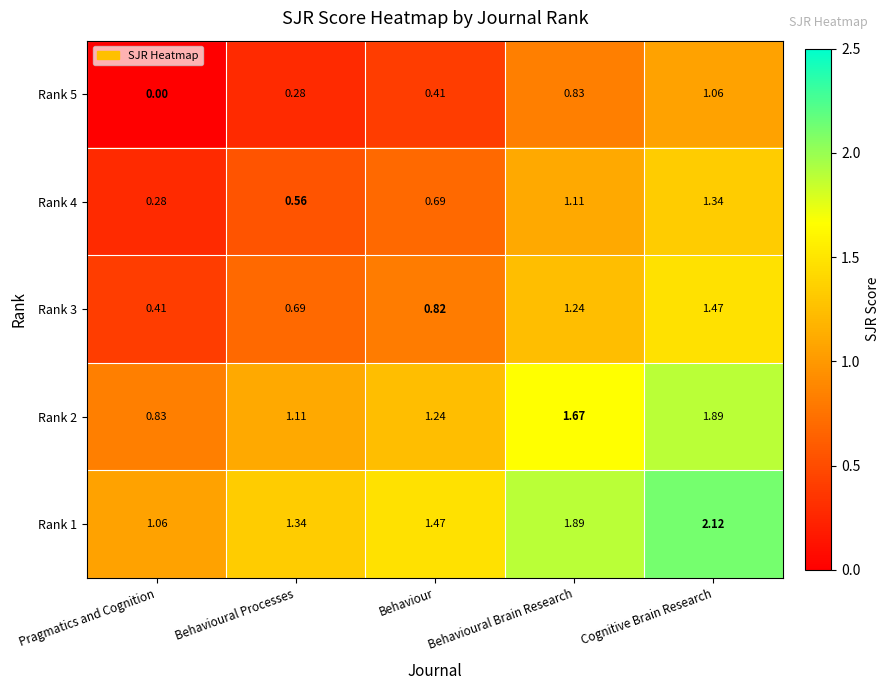

At which label does Rank 1 reach its peak?

Cognitive Brain Research